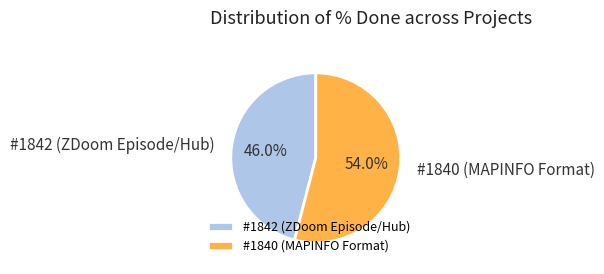

Between #1840 (MAPINFO Format) and #1842 (ZDoom Episode/Hub), which is larger?

#1840 (MAPINFO Format)